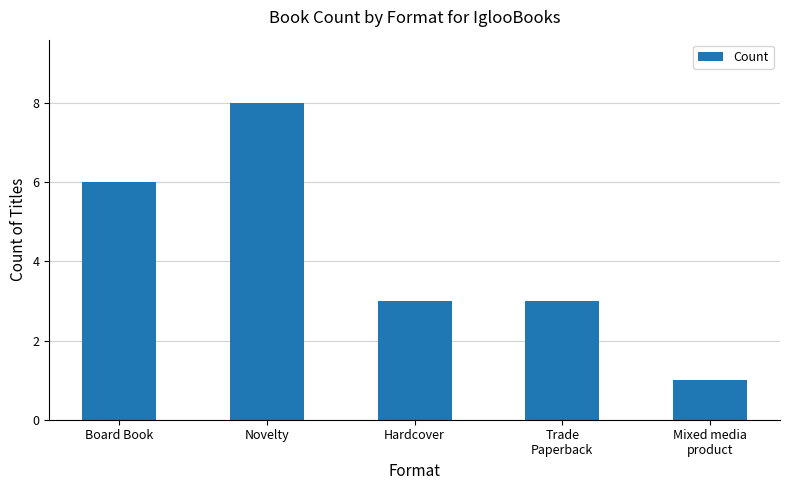

Are the bars grouped side by side (vs. stacked)?

No